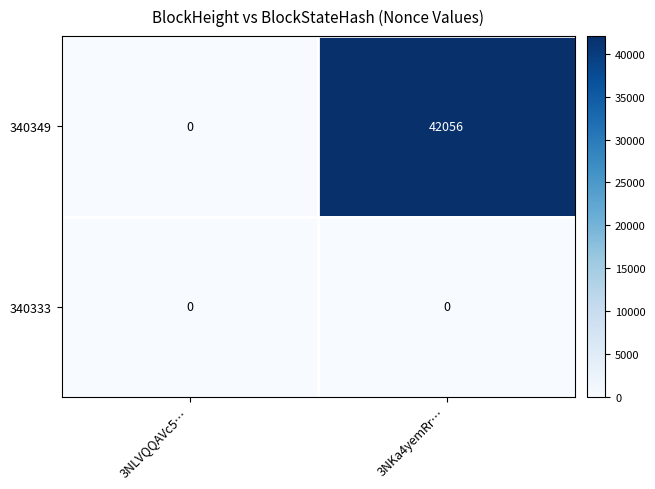

What is the greatest value displayed?

42056